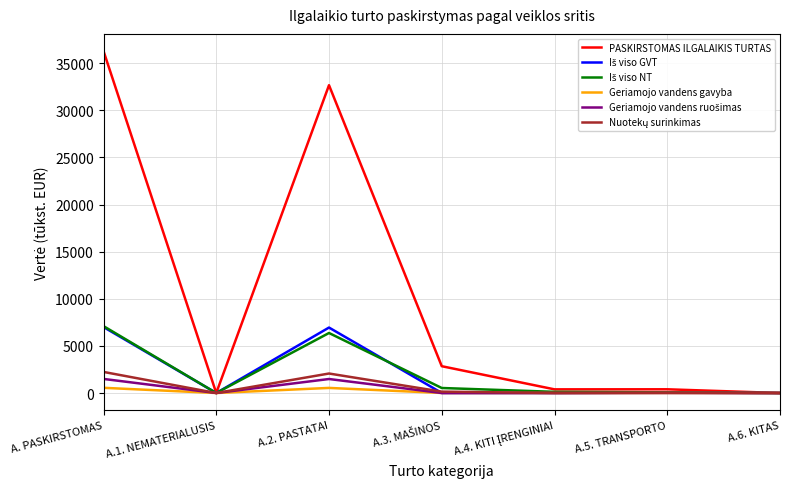

Which series has the widest spread of values?

PASKIRSTOMAS ILGALAIKIS TURTAS